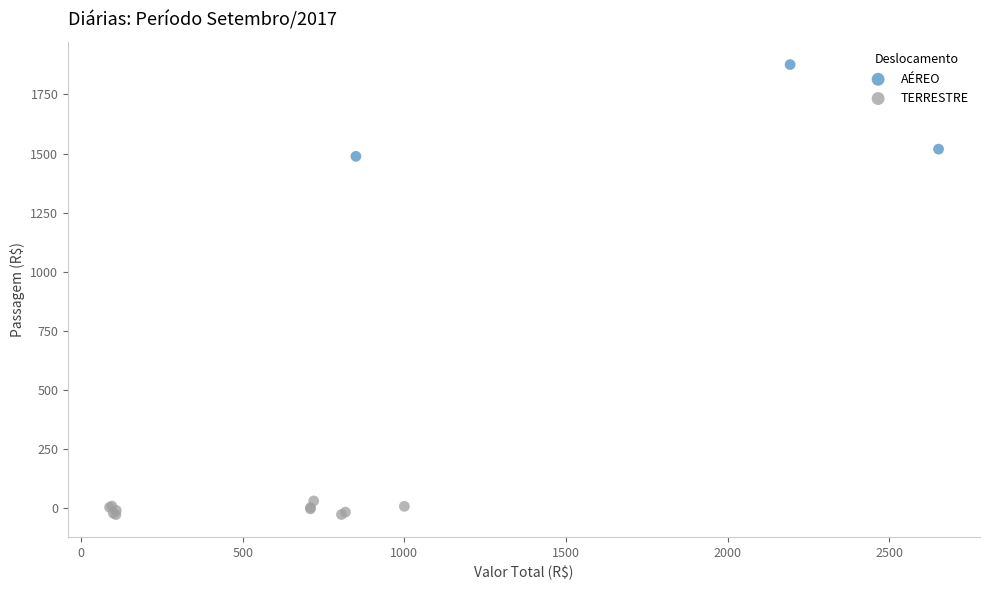

Which series contains the highest Y value?

AÉREO